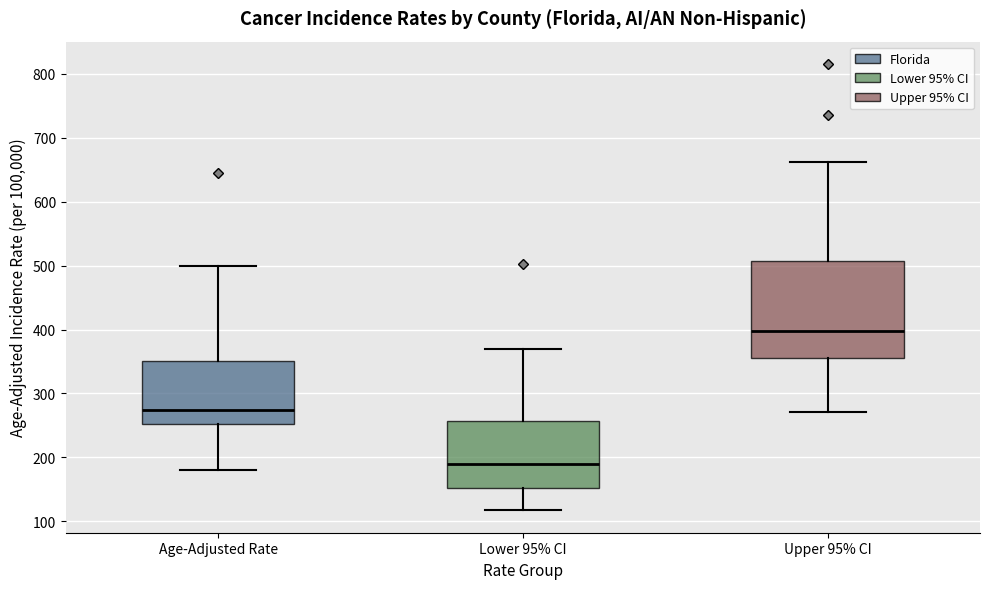

Which box is the tallest, from its lower edge to its upper edge?

Upper 95% CI